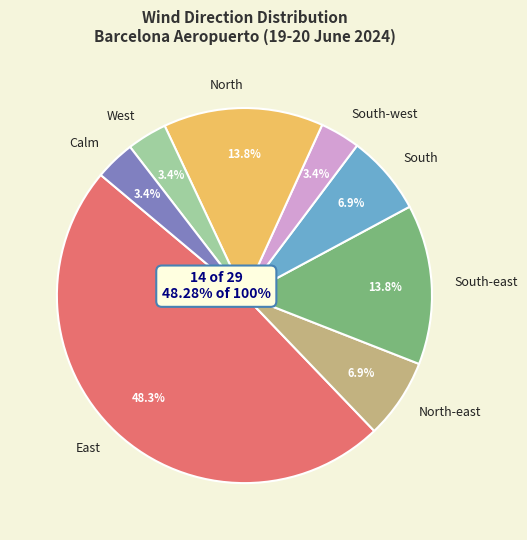

Rank the categories by value from lowest to highest.

South-west, West, Calm, North-east, South, South-east, North, East